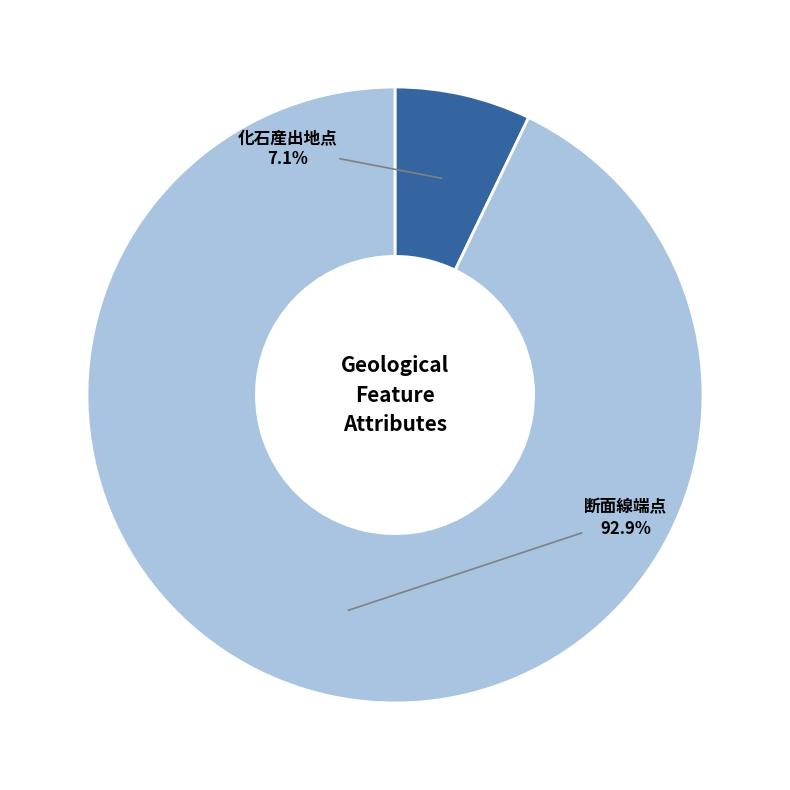

Does any single category account for the majority?

Yes